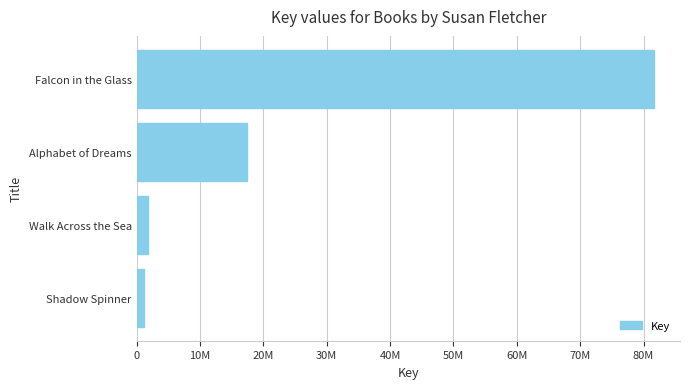

Are the bars horizontal?

Yes